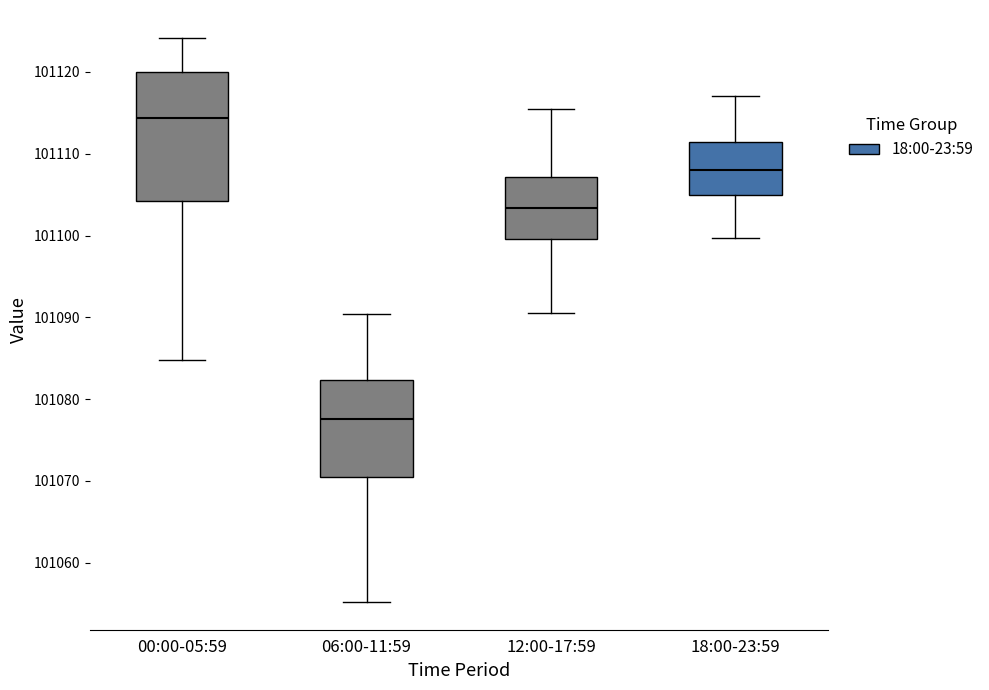

Reading left to right, transcribe this box plot: for each box, give where its median line is, the range the box spans, and where its two whiskers end, as read against the y-axis. The values are not printed on the chart, so give them approximately, as read against the axis.

00:00-05:59: median 101114, box 101104 to 101120, whiskers 101085 to 101124
06:00-11:59: median 101078, box 101070 to 101082, whiskers 101055 to 101090
12:00-17:59: median 101103, box 101100 to 101107, whiskers 101091 to 101116
18:00-23:59: median 101108, box 101105 to 101111, whiskers 101100 to 101117